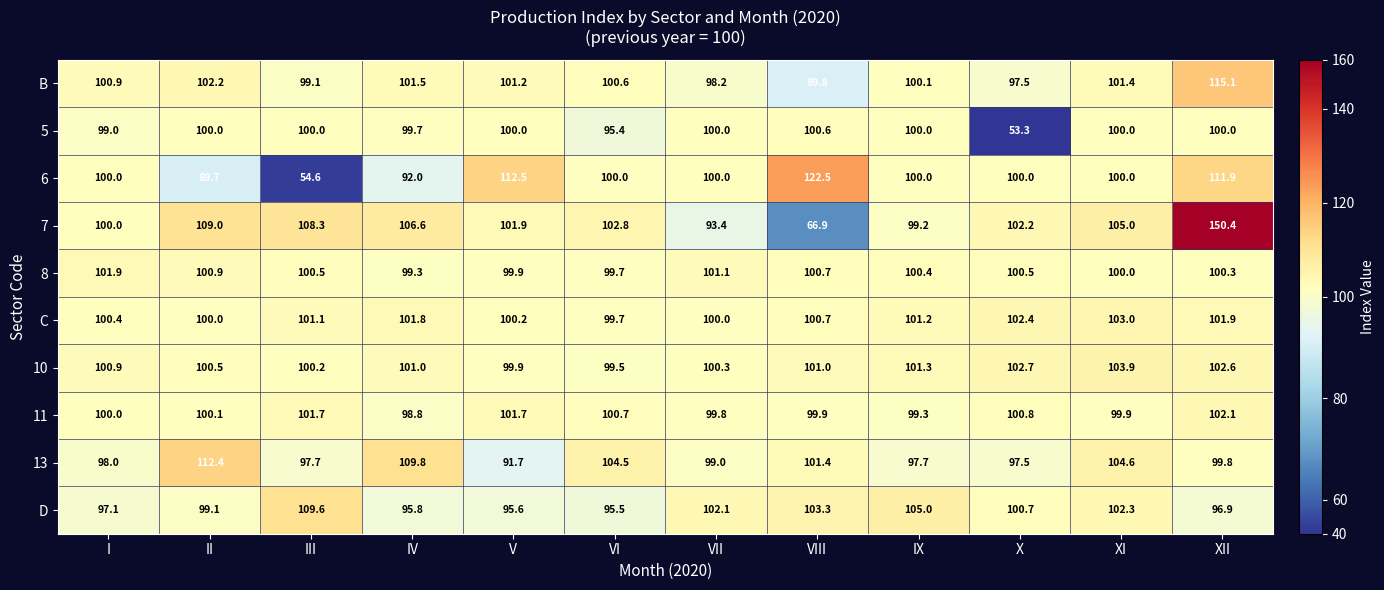

How many data points in 11 are less than 100?

5